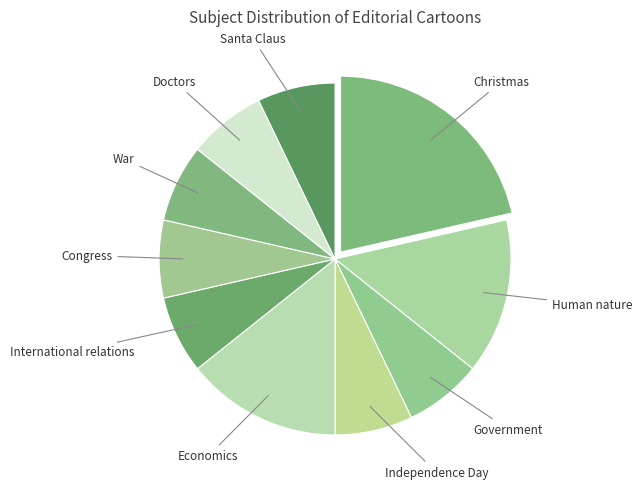

Count the number of slices in the pie.

10